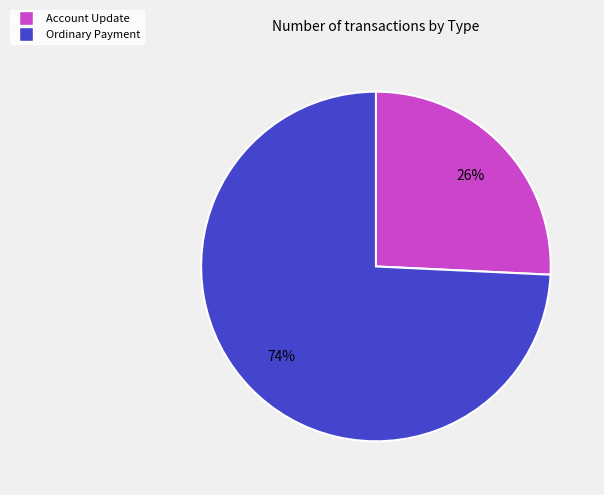

Is there a majority slice in this chart?

Yes